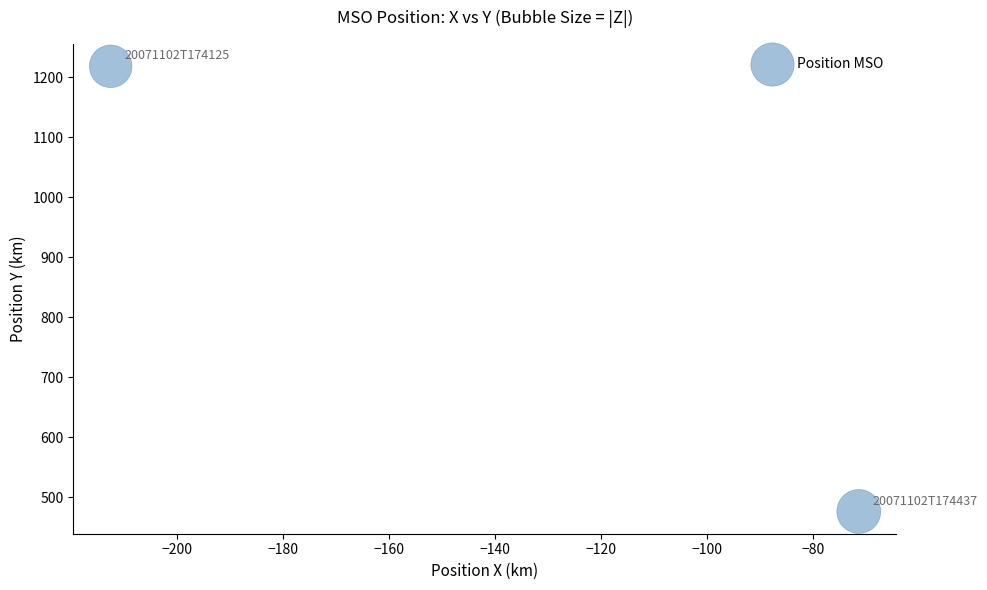

What is the range of X values (max minus min)?

141.1